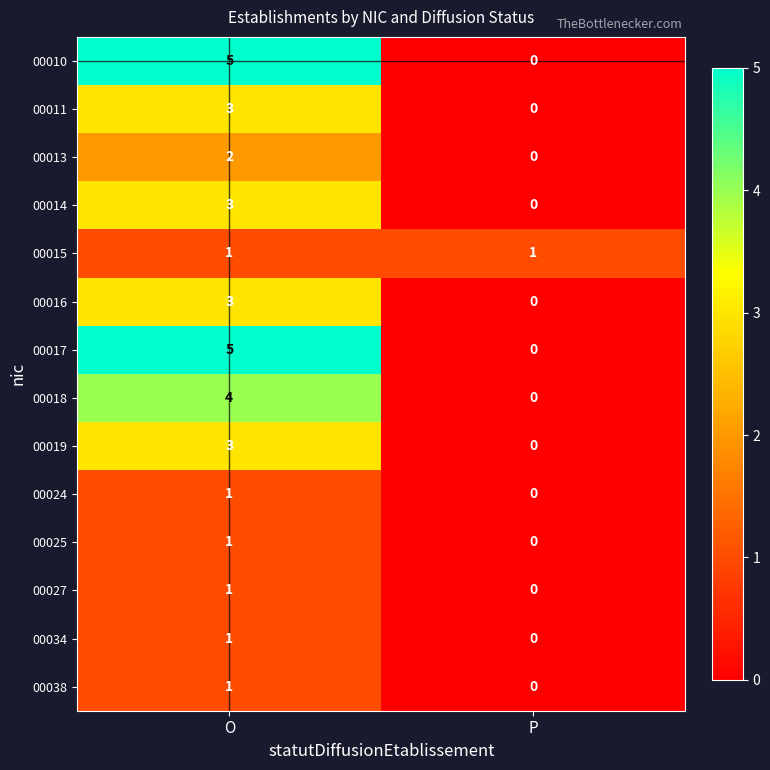

Reading left to right, list all the values displayed in this chart.

00010: O=5	P=0
00011: O=3	P=0
00013: O=2	P=0
00014: O=3	P=0
00015: O=1	P=1
00016: O=3	P=0
00017: O=5	P=0
00018: O=4	P=0
00019: O=3	P=0
00024: O=1	P=0
00025: O=1	P=0
00027: O=1	P=0
00034: O=1	P=0
00038: O=1	P=0